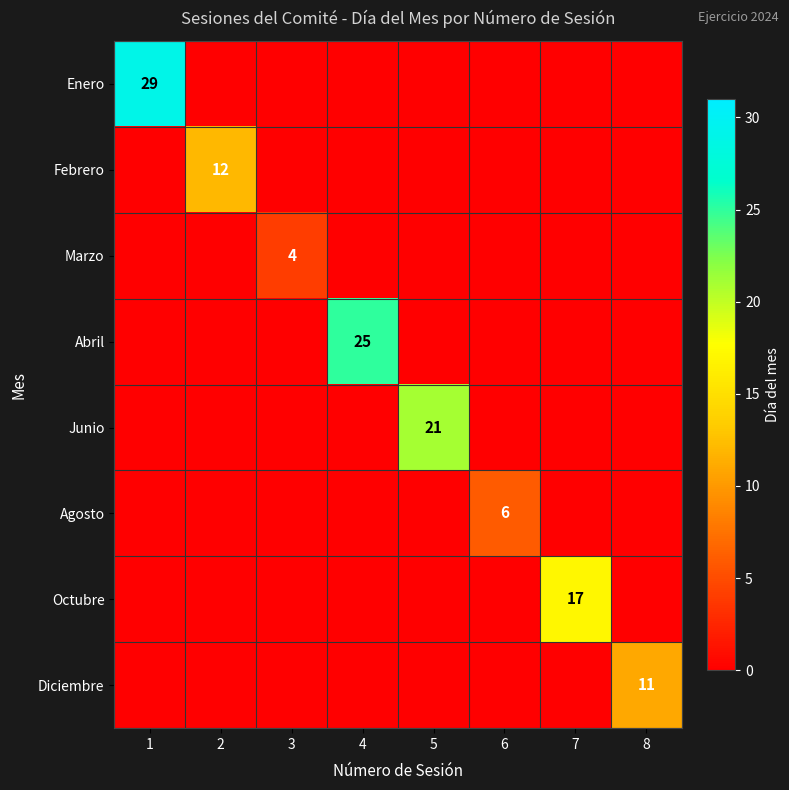

Is it true that Enero equals 10 at 1?

False